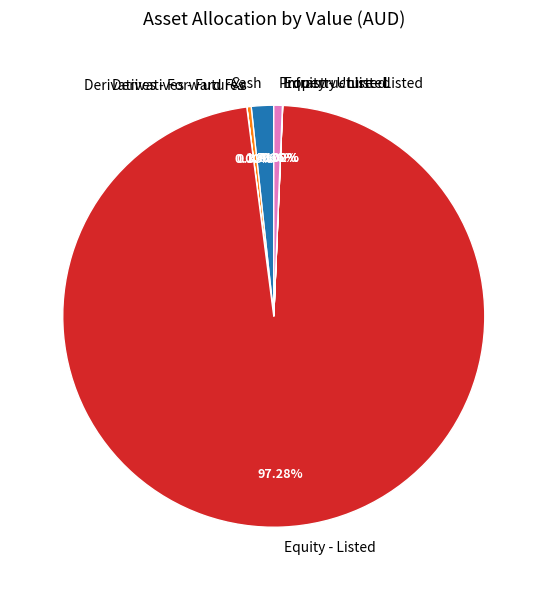

Which slice is the largest?

Equity - Listed